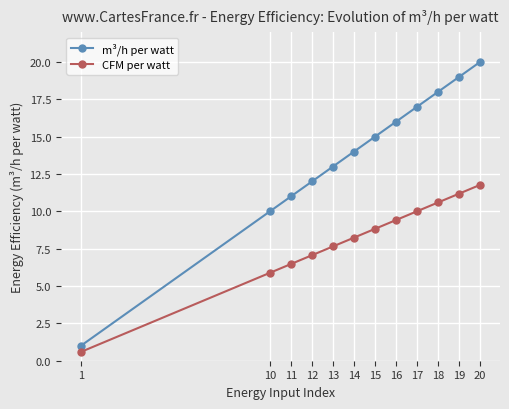

Reading left to right, what are all the values shown in this chart?

m³/h per watt: 1.0	10.0	11.0	12.0	13.0	14.0	15.0	16.0	17.0	18.0	19.0	20.0
CFM per watt: 0.6	5.9	6.5	7.1	7.7	8.2	8.8	9.4	10.0	10.6	11.2	11.8